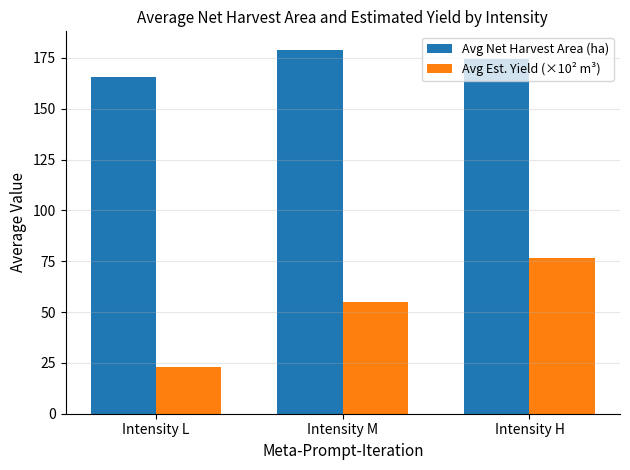

Which category has the lowest value across all series?

Intensity L